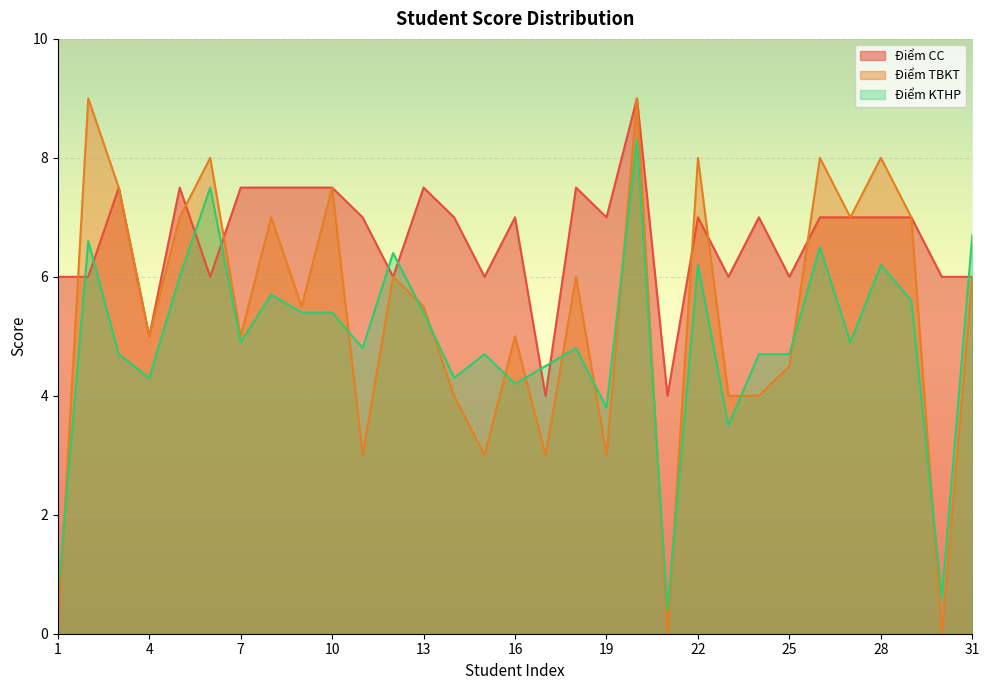

What is the maximum value shown in the chart?

9.0